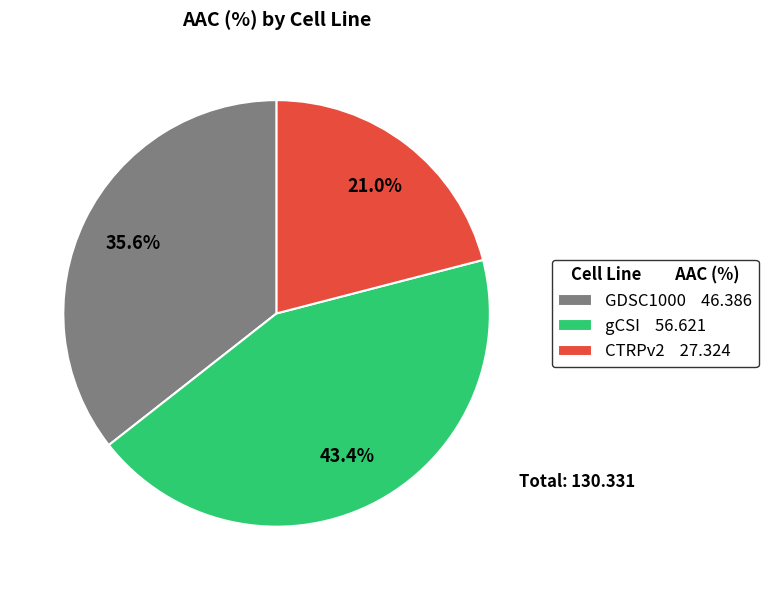

To the nearest percent, what is the difference between the largest and smallest slice percentages?

22%